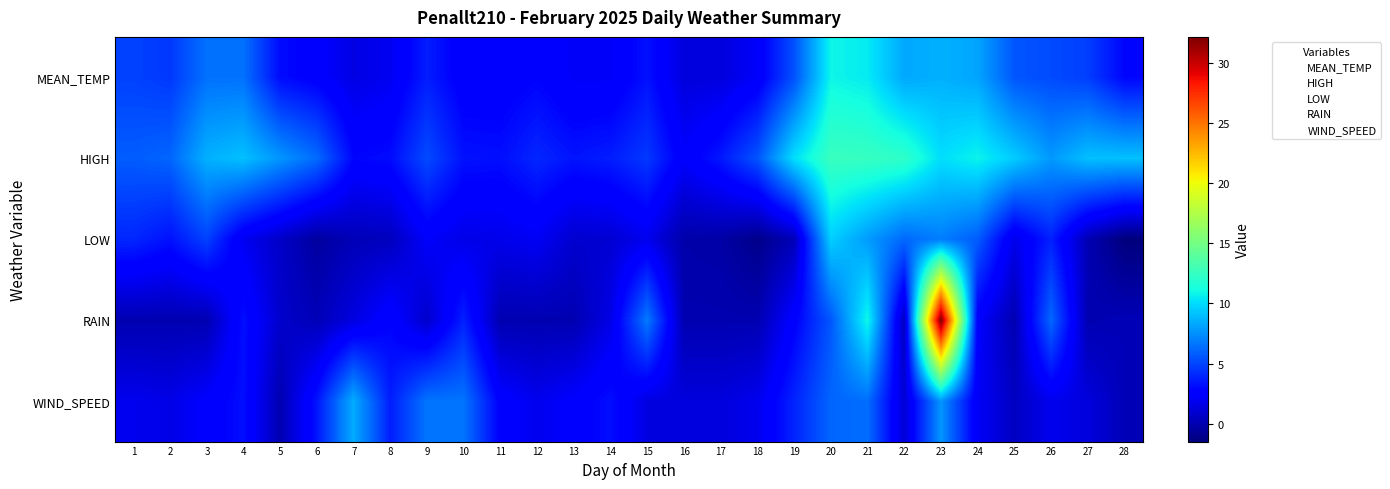

Count the number of data series in this chart.

5